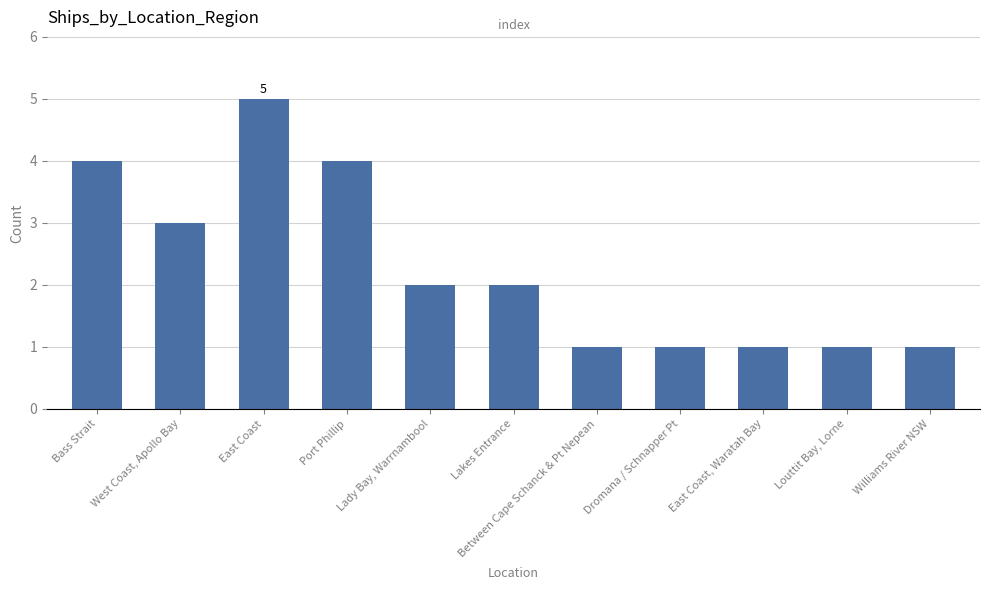

Reading left to right, what are all the values shown in this chart?

Bass Strait=4	West Coast, Apollo Bay=3	East Coast=5	Port Phillip=4	Lady Bay, Warrnambool=2	Lakes Entrance=2	Between Cape Schanck & Pt Nepean=1	Dromana / Schnapper Pt=1	East Coast, Waratah Bay=1	Louttit Bay, Lorne=1	Williams River NSW=1